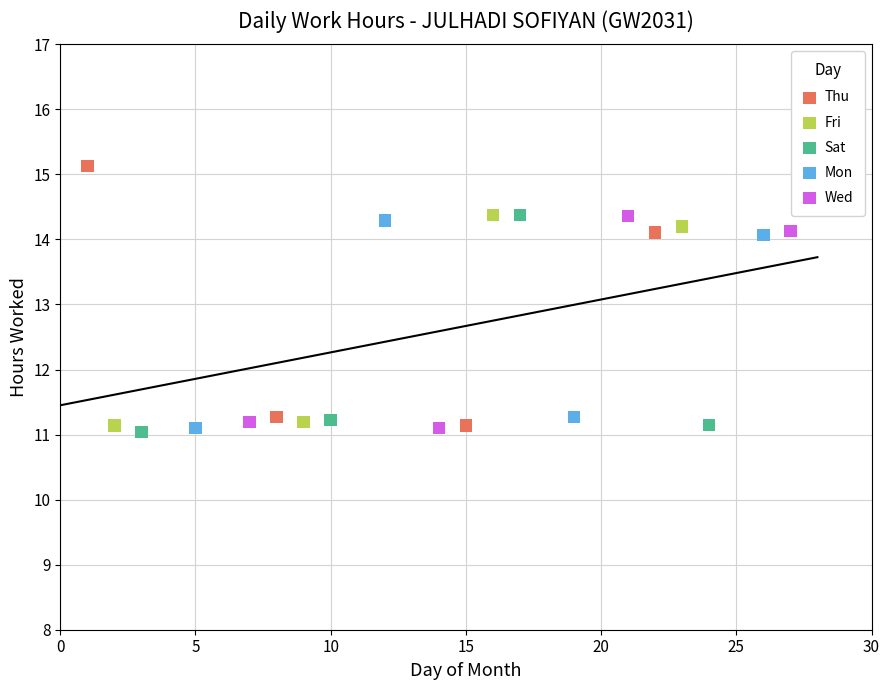

Which series has the largest Y range (max minus min)?

Thu